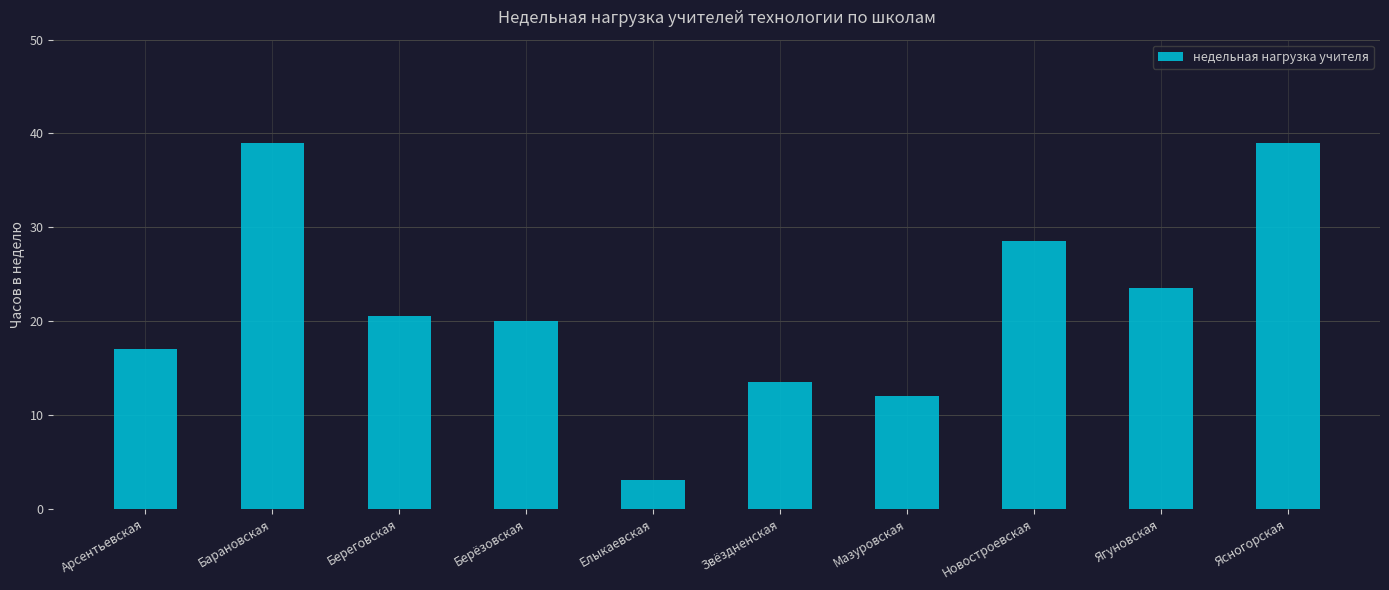

What is the greatest value displayed?

39.0